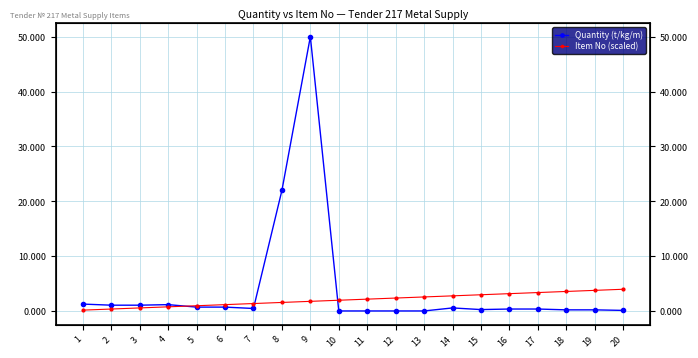

How many intersections are there between Item No (scaled) and Quantity (t/kg/m)?

3